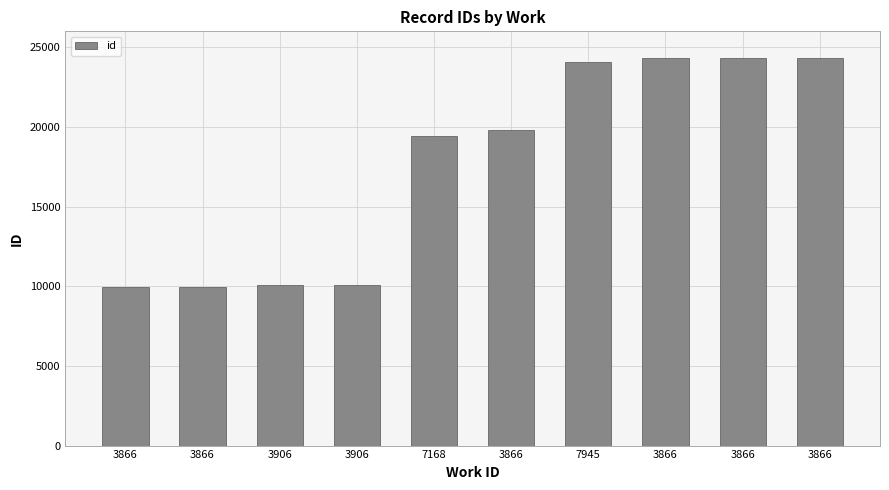

Rank the categories by value from lowest to highest.

3866, 3866, 3906, 3906, 7168, 3866, 7945, 3866, 3866, 3866